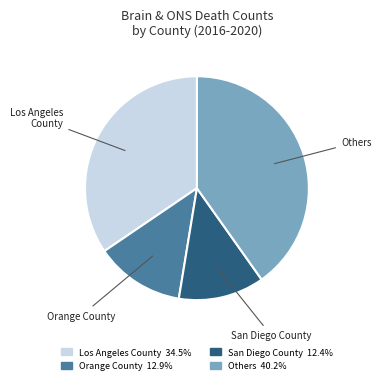

Which slice is the smallest?

San Diego County